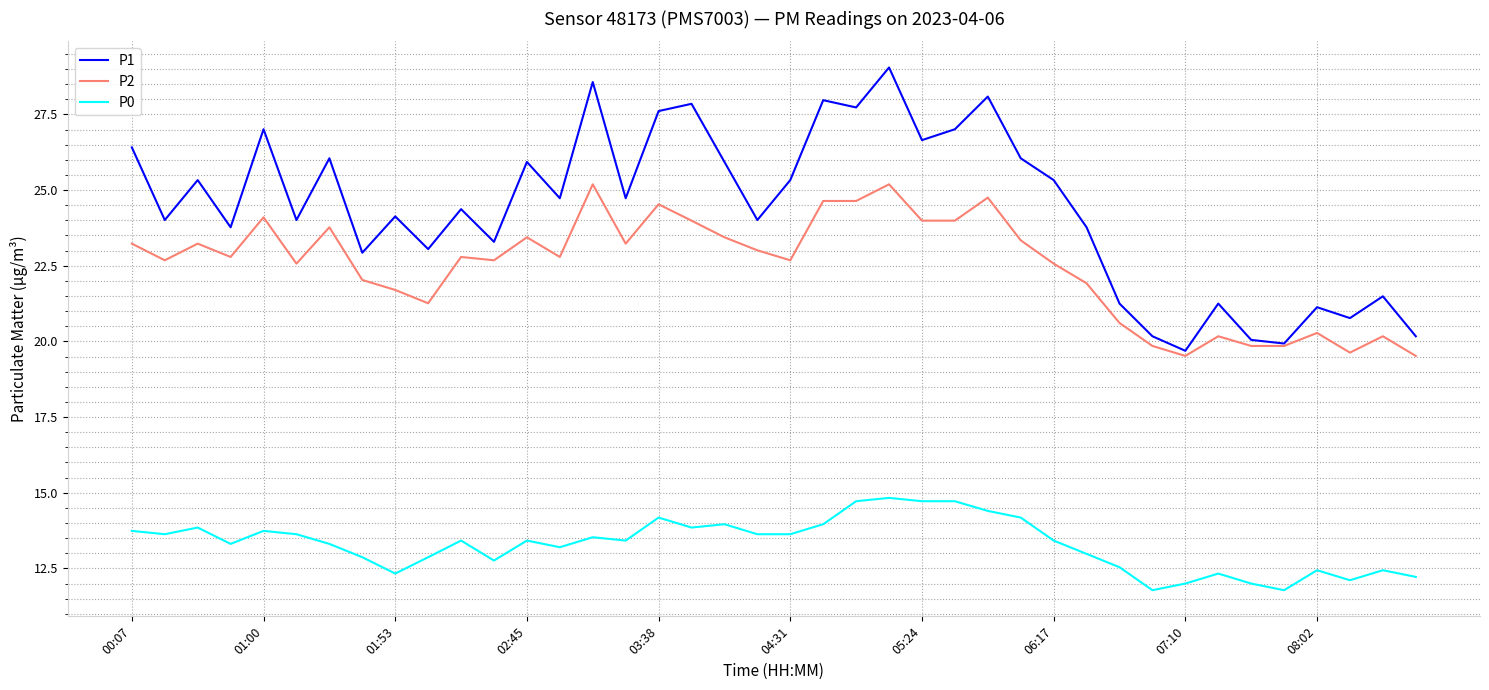

True or false: P1 and P0 cross at least once.

False